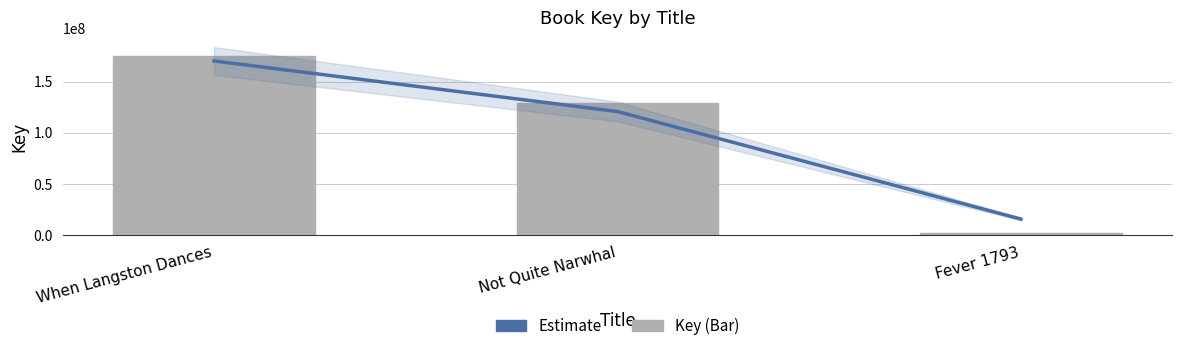

Are the bars horizontal?

No